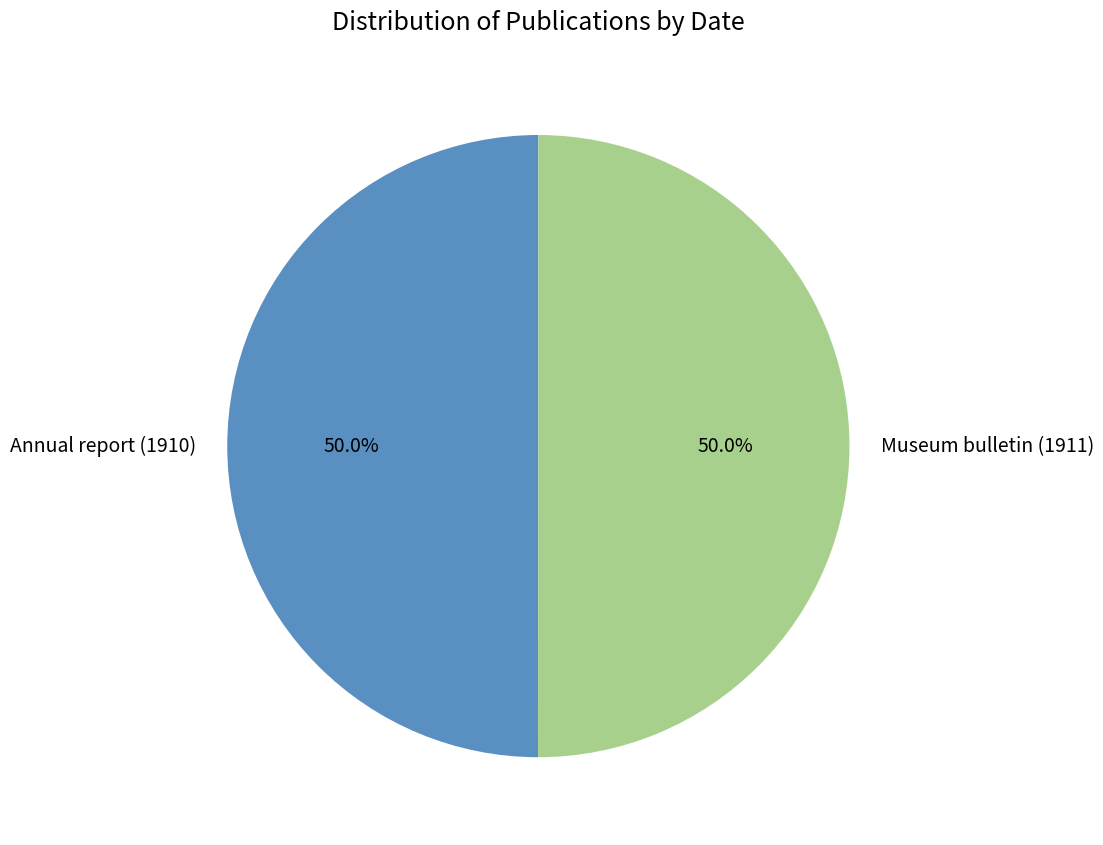

What is the ratio of the value at Annual report (1910) to the value at Museum bulletin (1911)?

1.0